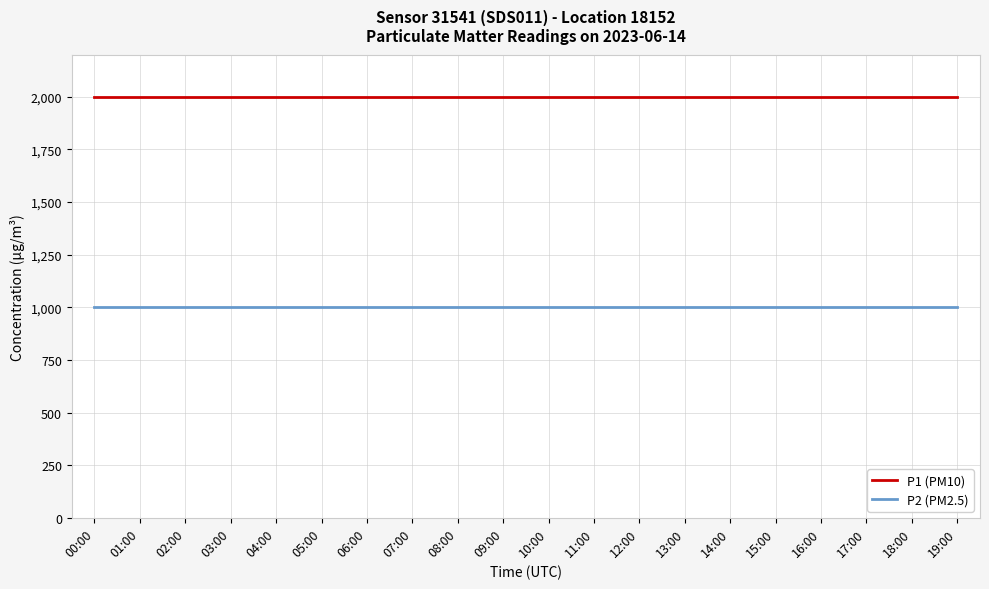

Which series has the largest total across all categories?

P1 (PM10)